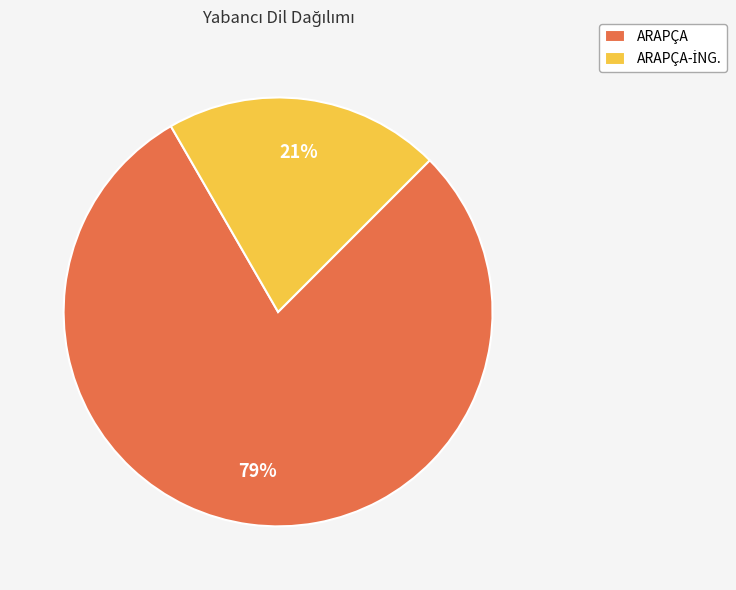

Which slice represents more than half of the pie?

ARAPÇA